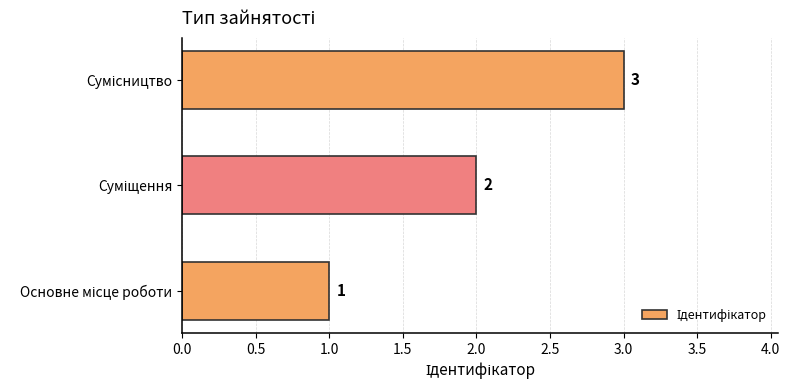

What is the sum of all values?

6